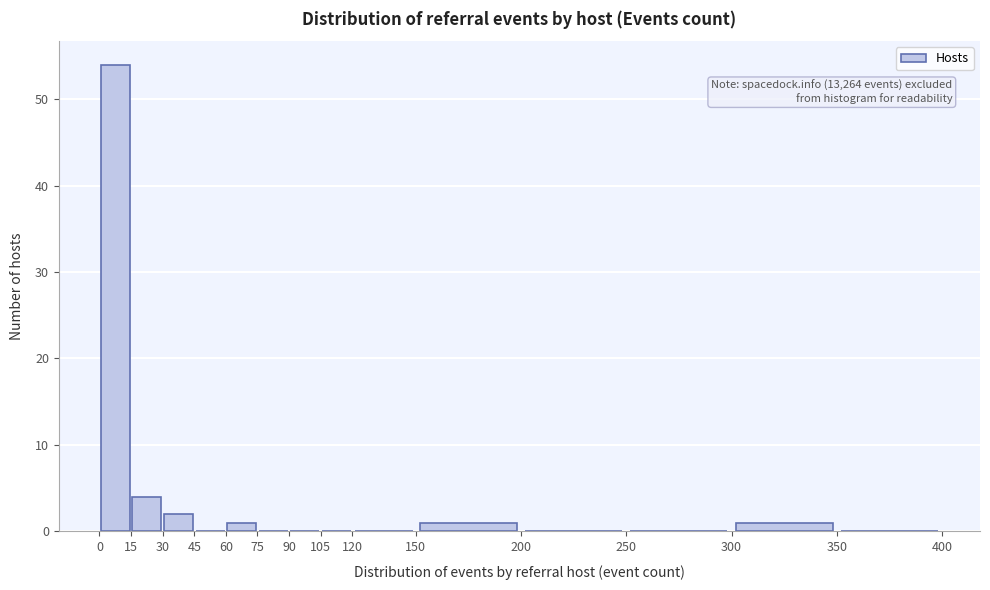

Which range on the x-axis has the tallest bar?

0 to 15